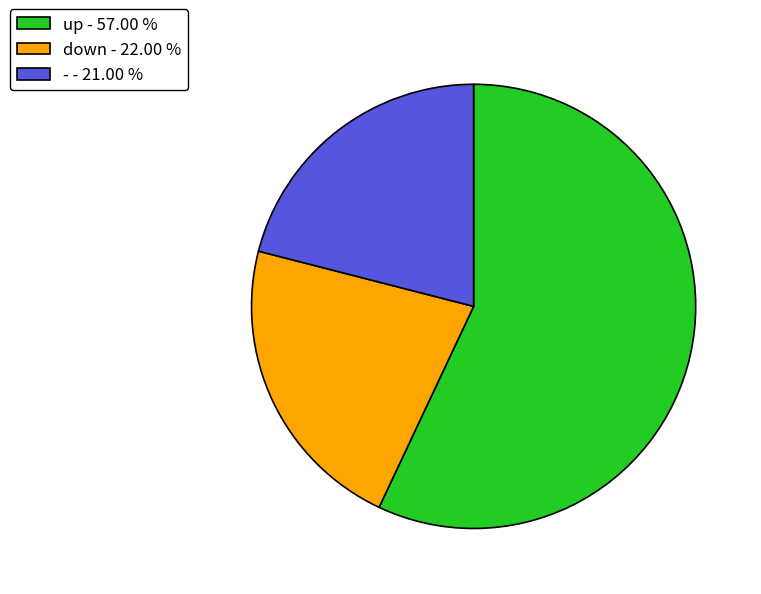

Do down and - together represent more than half of the pie?

No